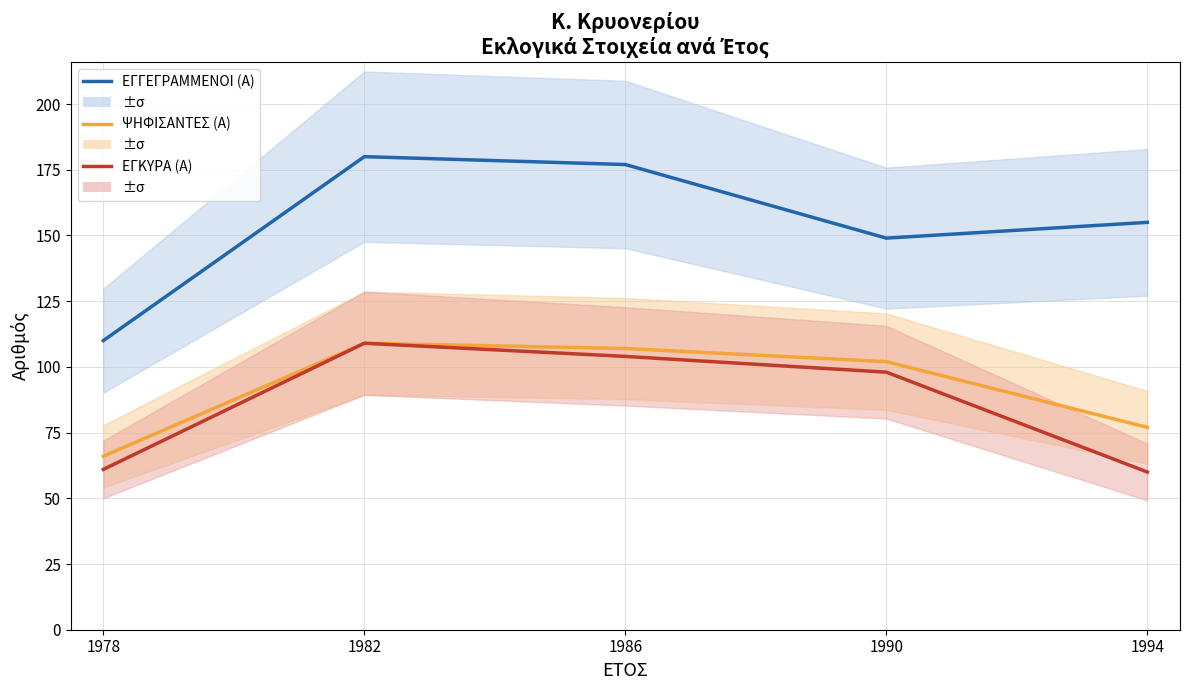

True or false: ΕΓΚΥΡΑ (Α) has more than 0 points higher than both neighbors.

True